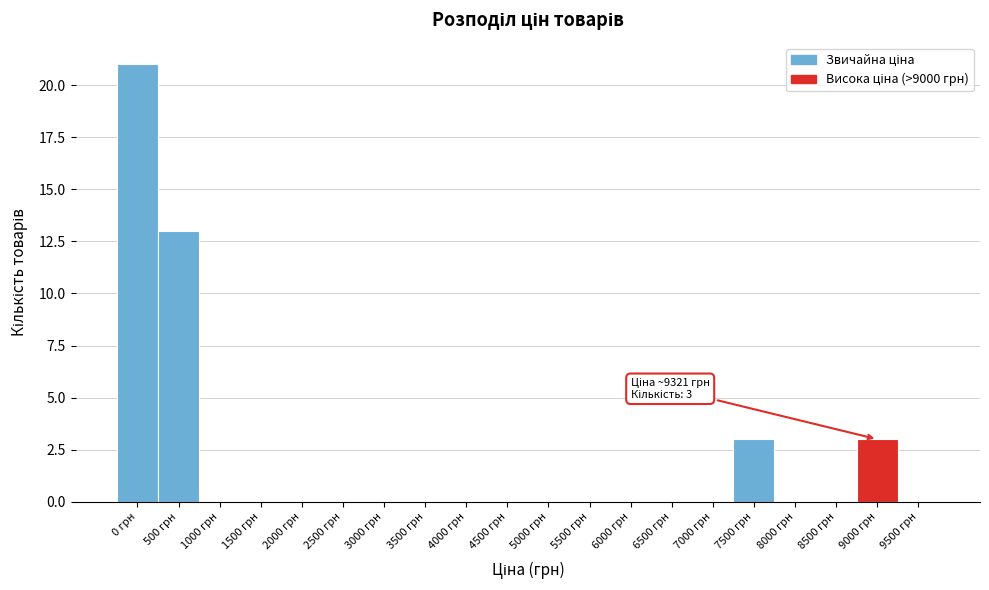

Reading left to right, transcribe all the data shown in this chart.

0 грн=21	500 грн=13	1000 грн=0	1500 грн=0	2000 грн=0	2500 грн=0	3000 грн=0	3500 грн=0	4000 грн=0	4500 грн=0	5000 грн=0	5500 грн=0	6000 грн=0	6500 грн=0	7000 грн=0	7500 грн=3	8000 грн=0	8500 грн=0	9000 грн=3	9500 грн=0